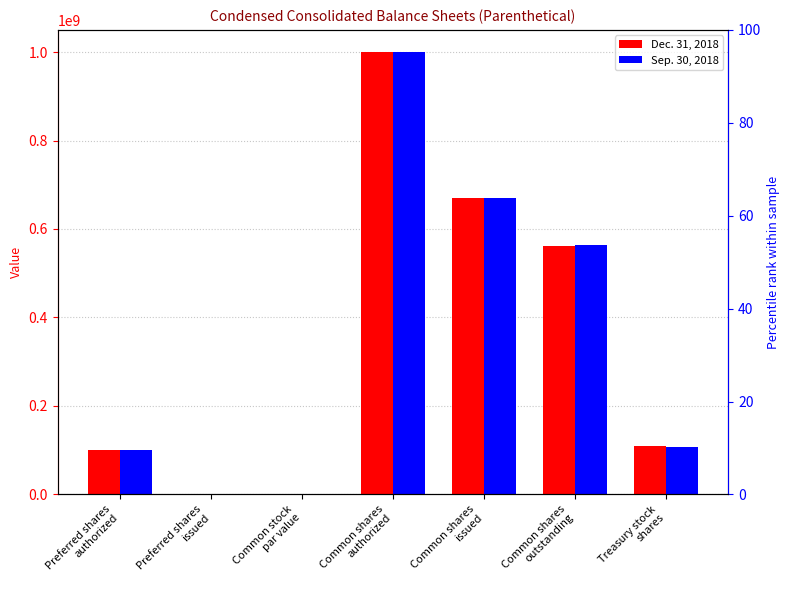

What is the sum of all Sep. 30, 2018 values?

2440000000.0